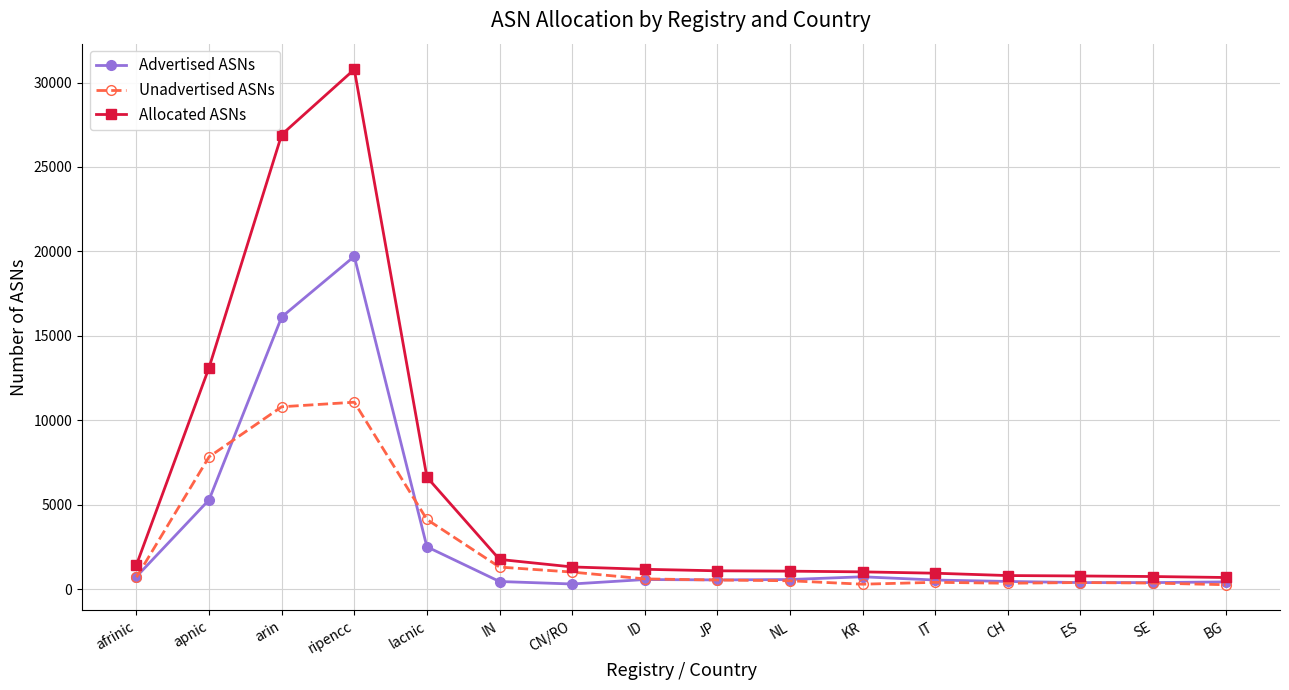

What is the approximate value of Allocated ASNs at SE, to the nearest 100?

700